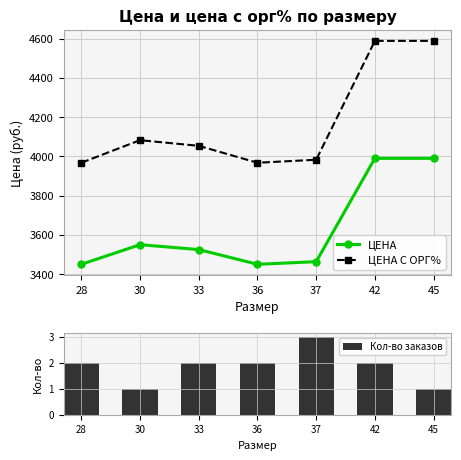

The value of Кол-во заказов at 42 is 0.6. True or false?

False